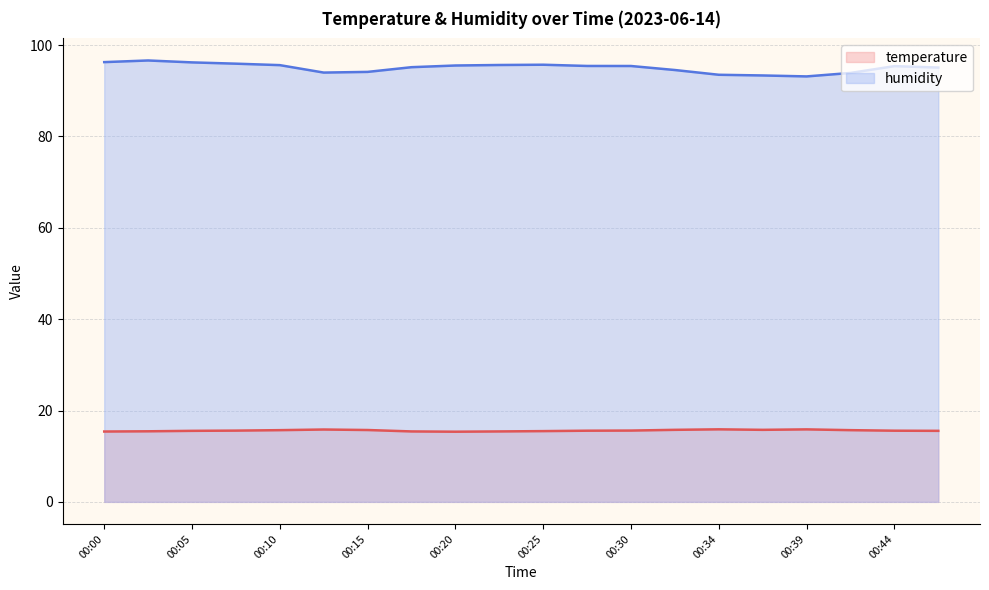

Count the temperature values in the range 15 to 16.

20